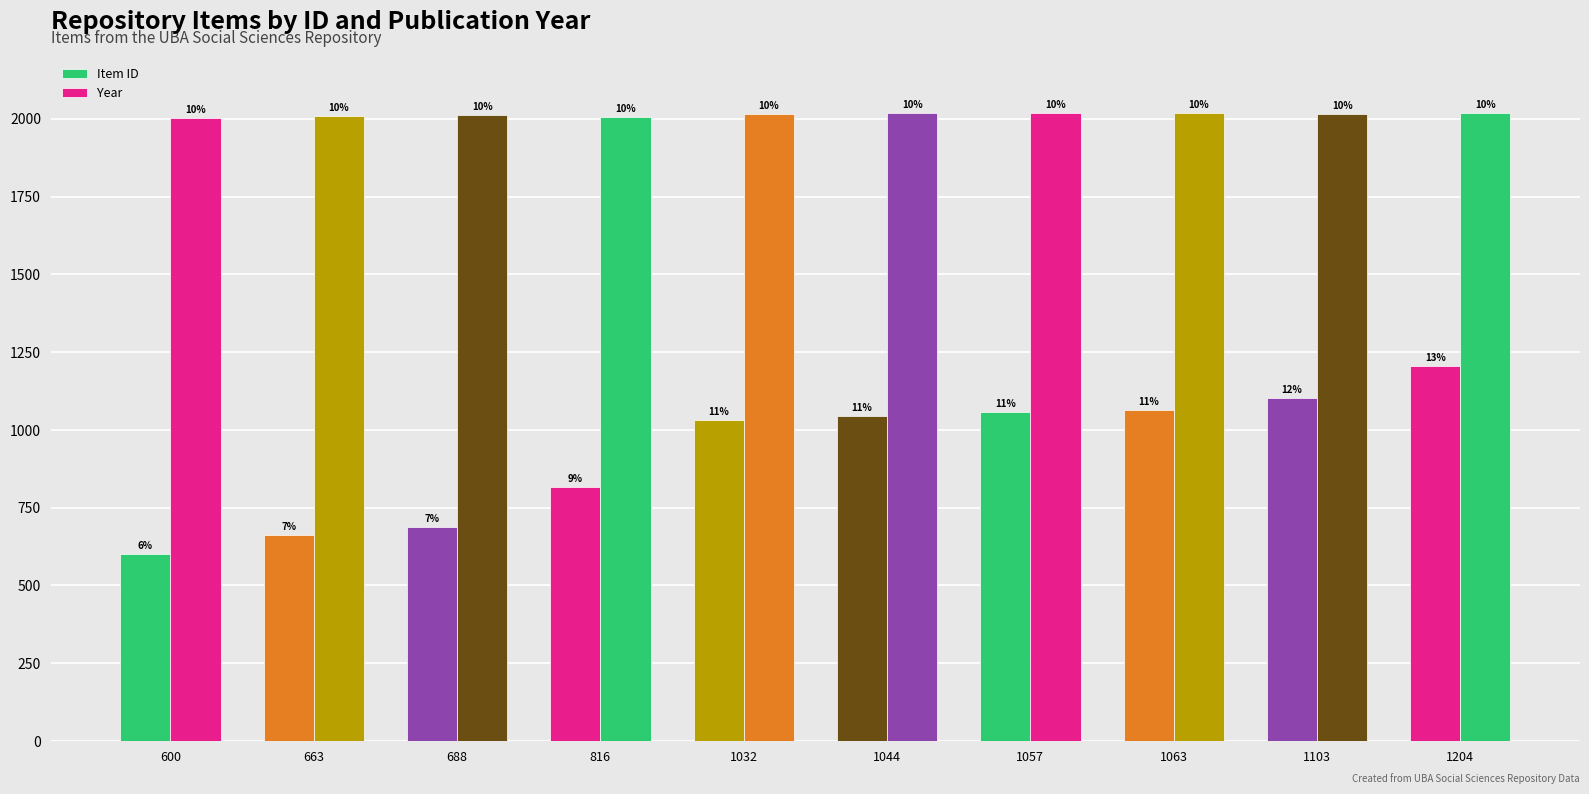

Rank the series by their average value, from highest to lowest.

Year, Item ID